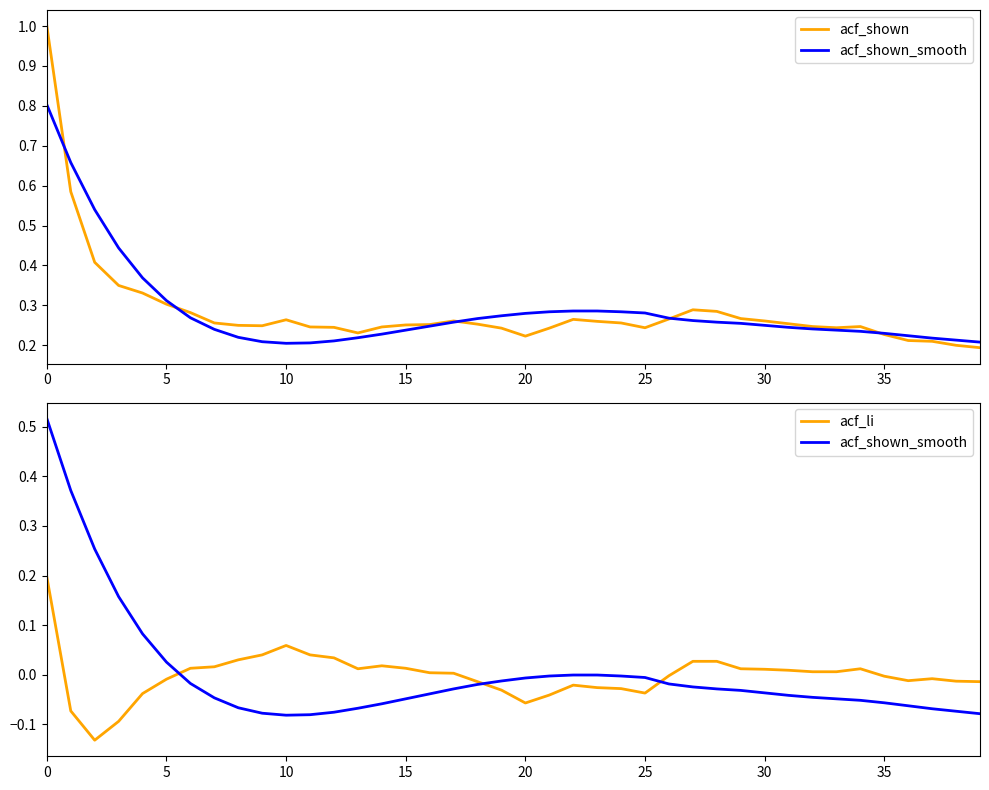

The value of acf_li at 15 is 0.0. True or false?

True